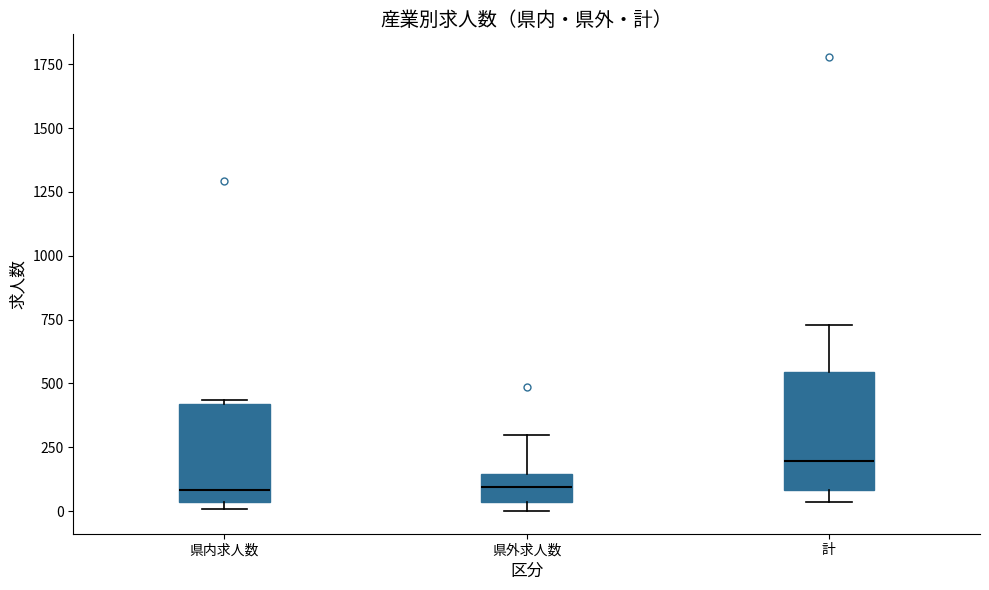

Where does the upper whisker of the box for 県外求人数 end on the y-axis? The values are not printed on the chart, so give them approximately, as read against the axis.

300